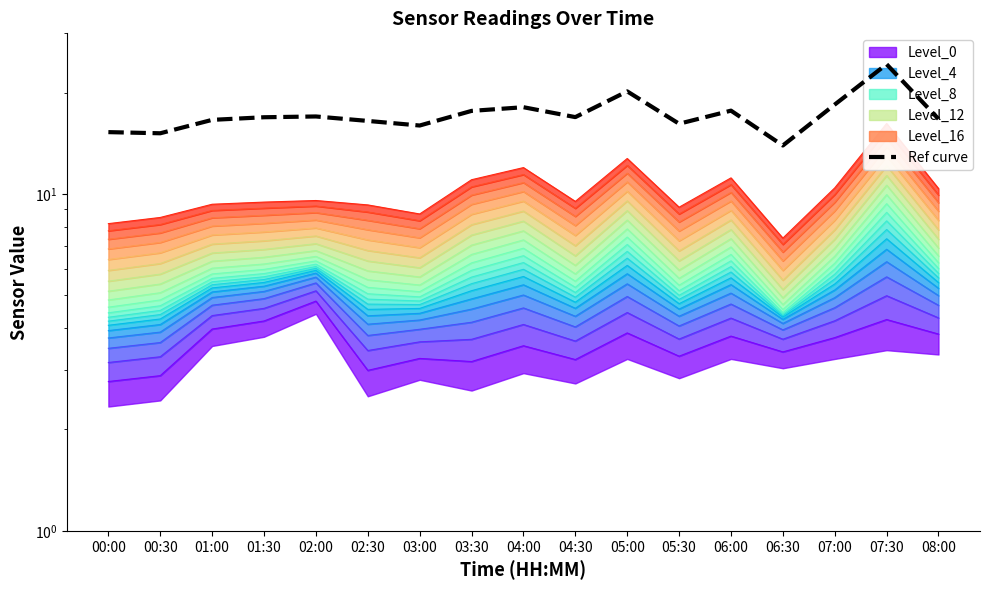

What is the average value?

17.3